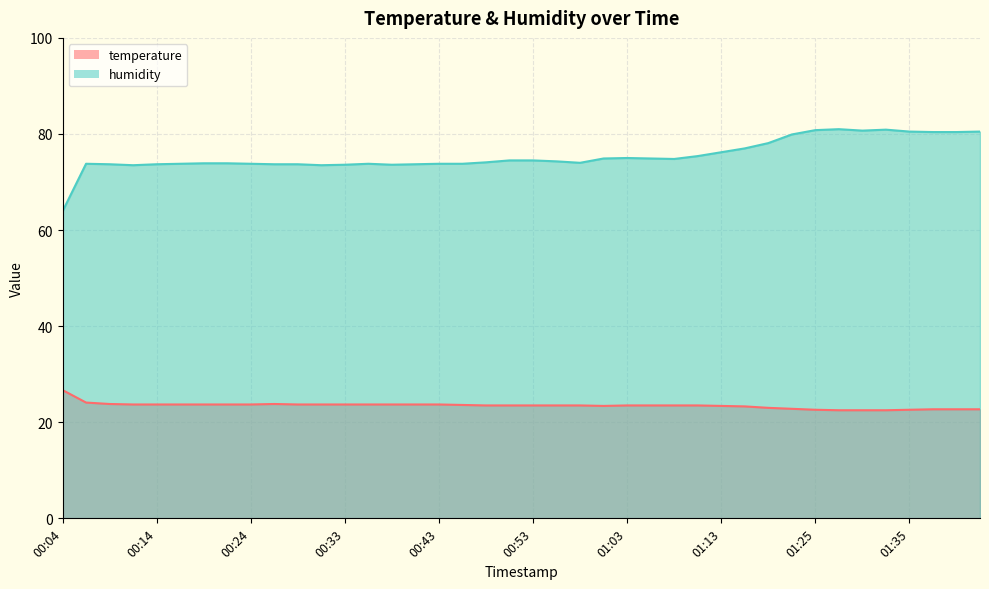

How many lines are shown in the chart?

2